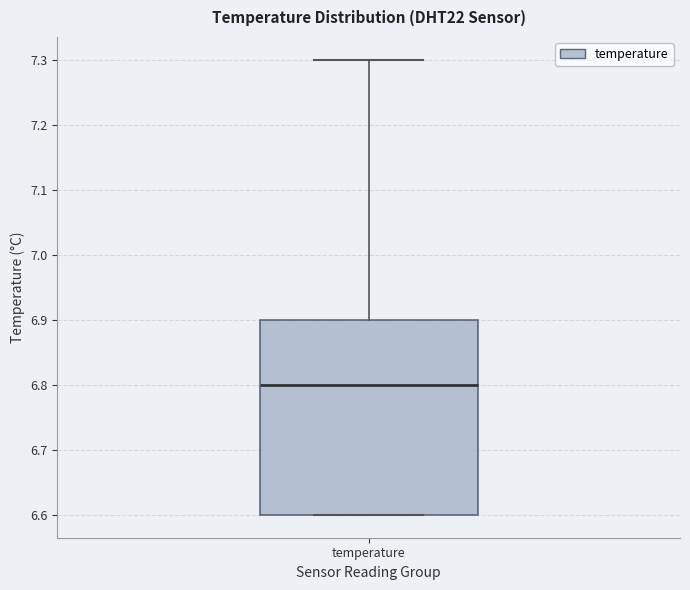

Transcribe this box plot: give where the median line is, the range the box spans, and where the two whiskers end, as read against the y-axis. The values are not printed on the chart, so give them approximately, as read against the axis.

median 6.8, box 6.6 to 6.9, whiskers 6.6 to 7.3